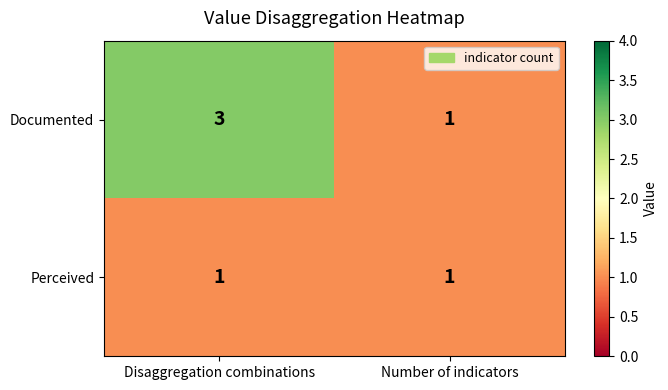

True or false: Documented has a value of 1 at Number of indicators.

True